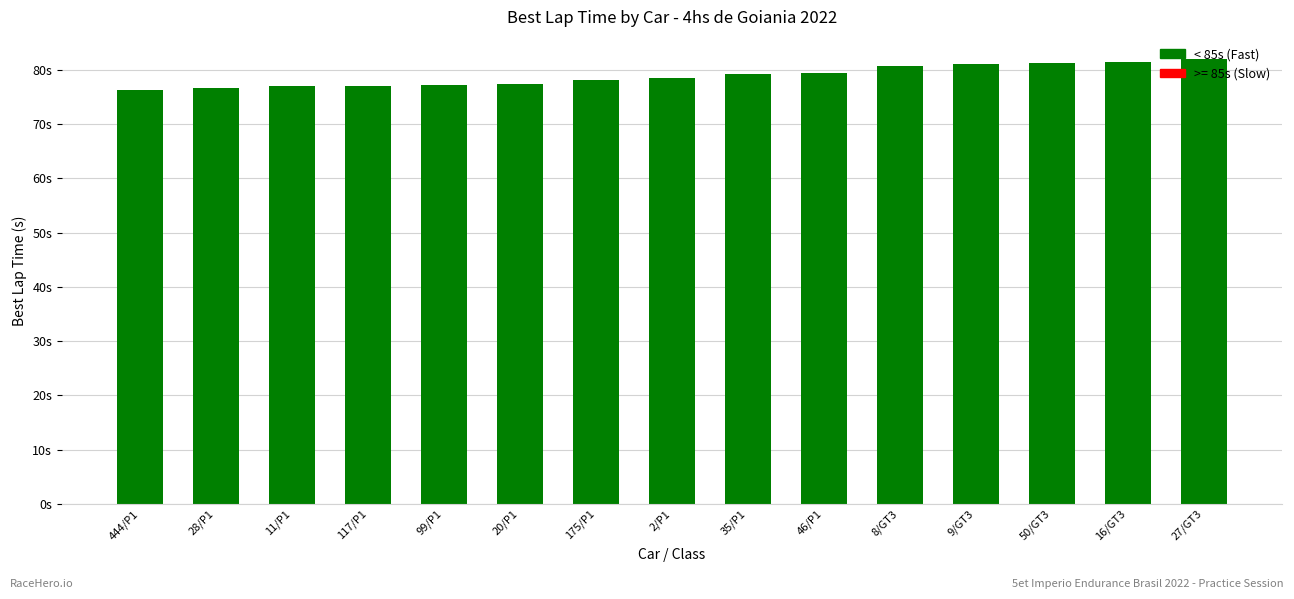

What is the average value?

78.9